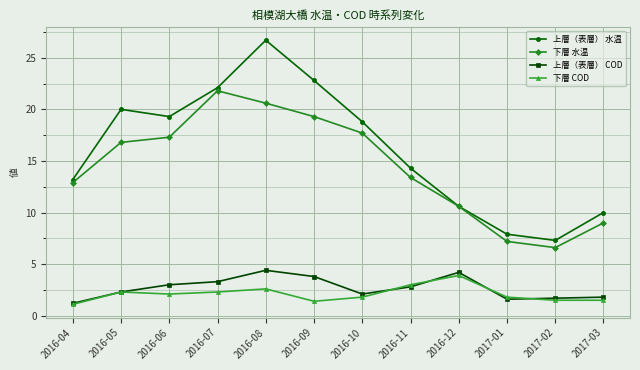

True or false: 下層 COD has more than 0 points higher than both neighbors.

True